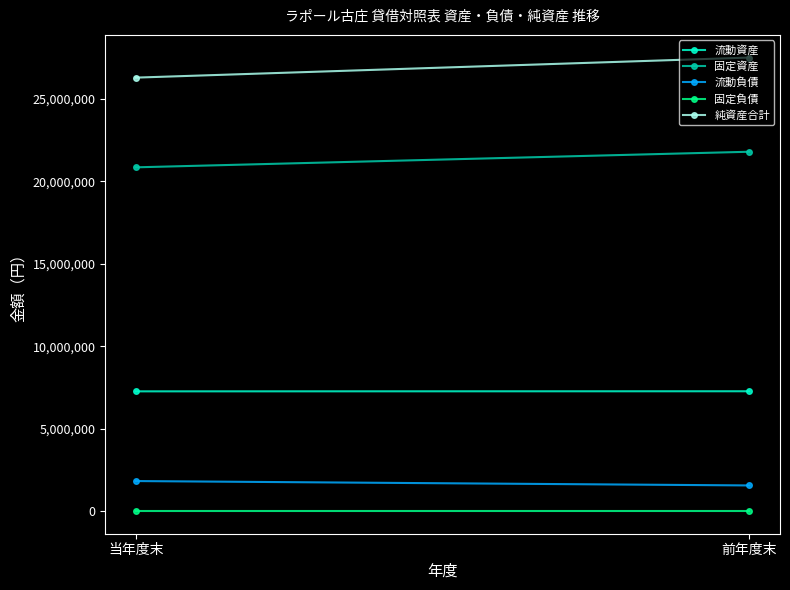

How many lines are shown in the chart?

5